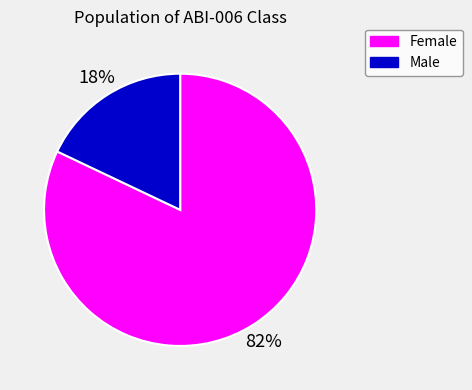

Between Female and Male, which is larger?

Female